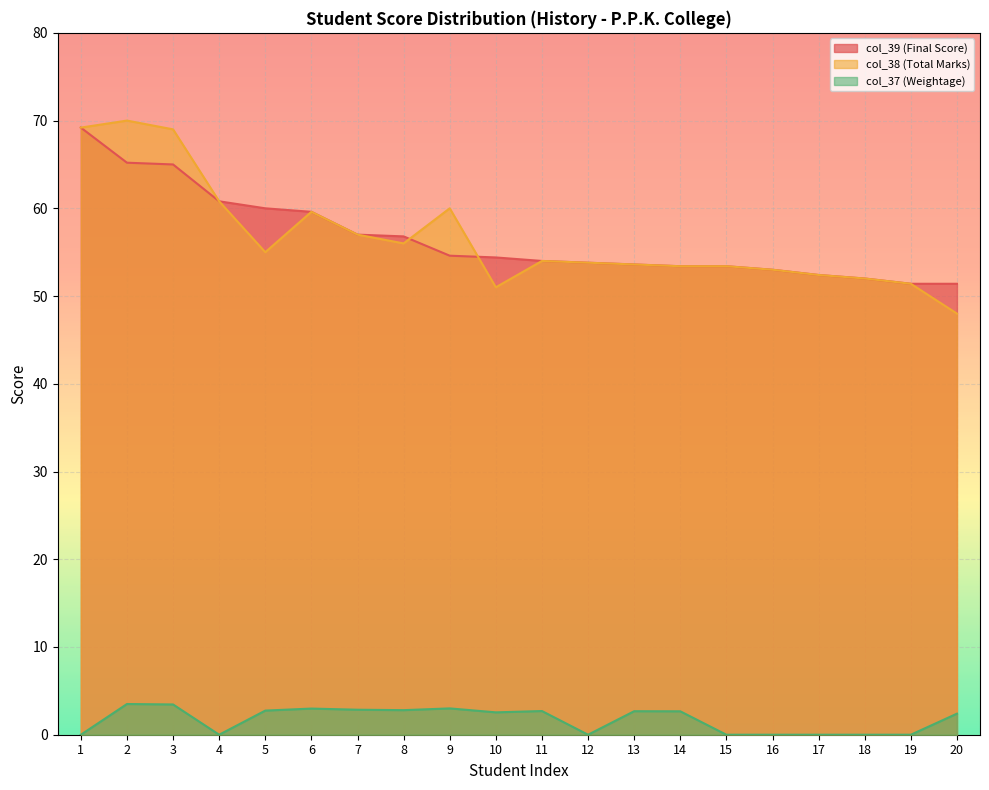

True or false: col_38 (Total Marks) has more than 0 points higher than both neighbors.

True